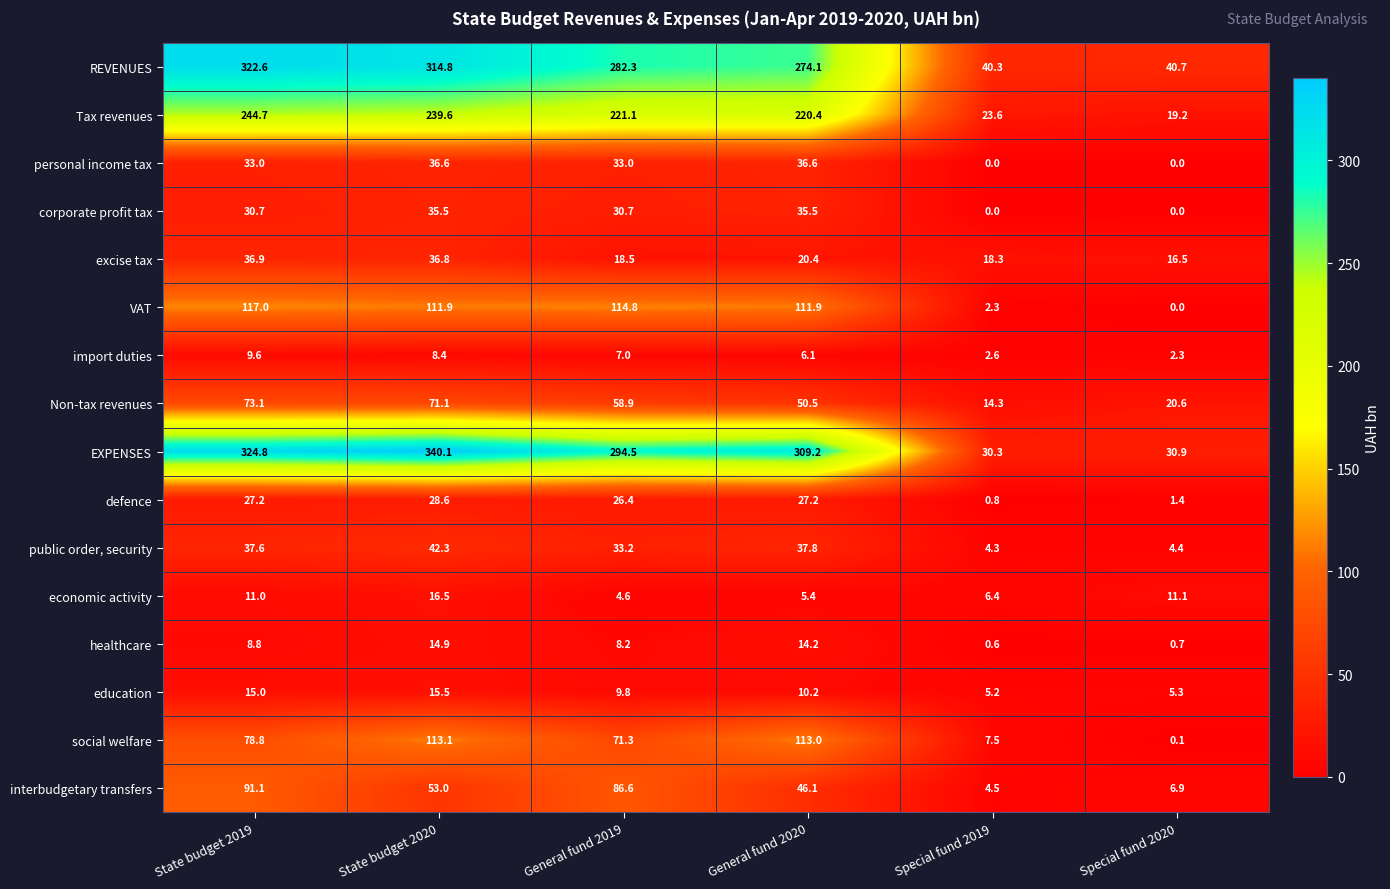

The EXPENSES series shows 30.9 at Special fund 2020. True or false?

True